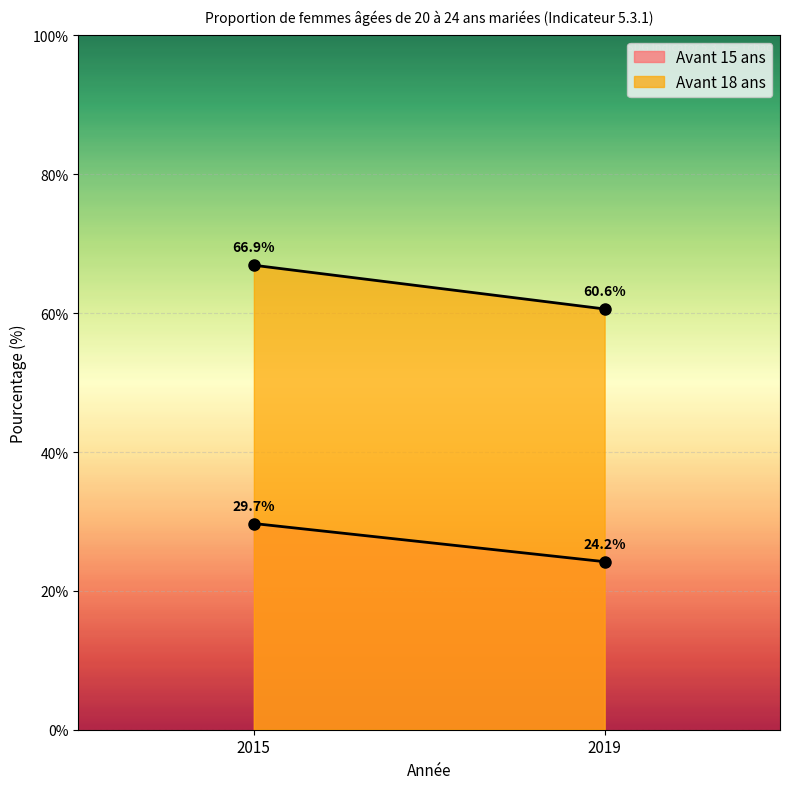

Which category has the highest value across all series?

2015